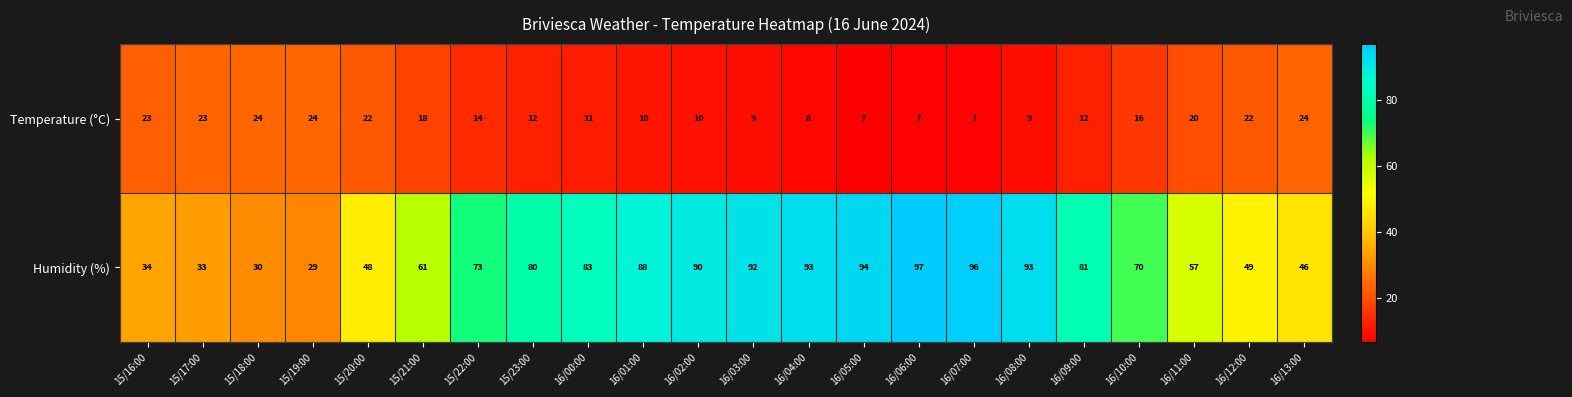

What is the average value of the Humidity (%) series?

69